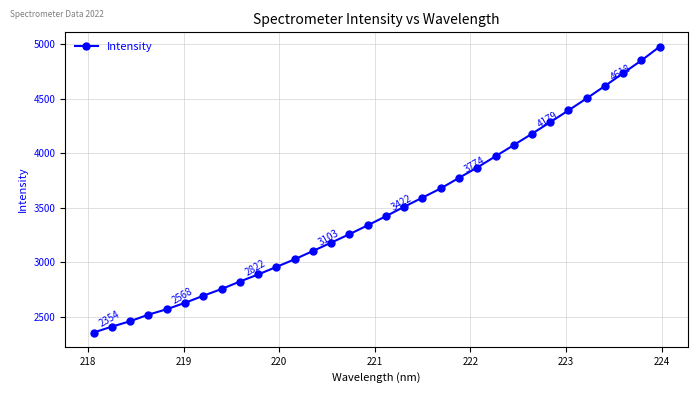

What is the maximum value shown in the chart?

4978.9